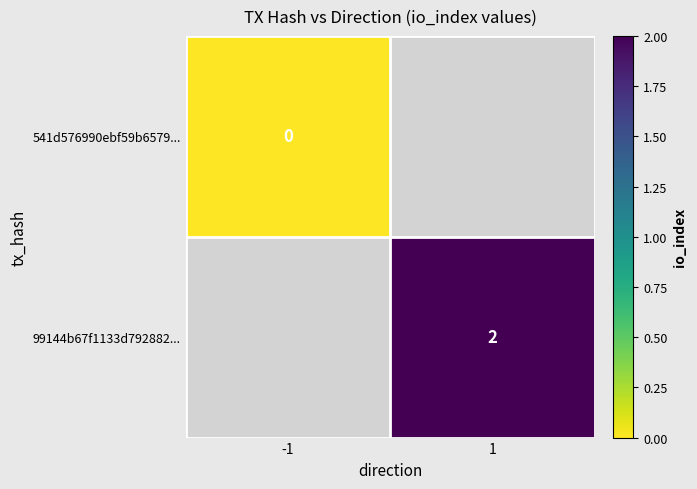

True or false: 99144b67f1133d792882... has a value of 3 at 1.

False